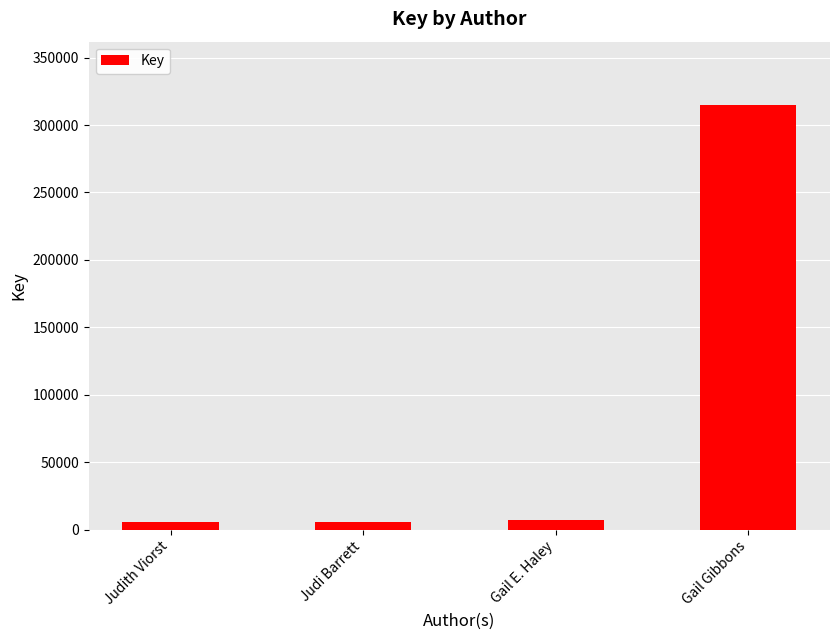

Which has a higher value, Gail Gibbons or Gail E. Haley?

Gail Gibbons